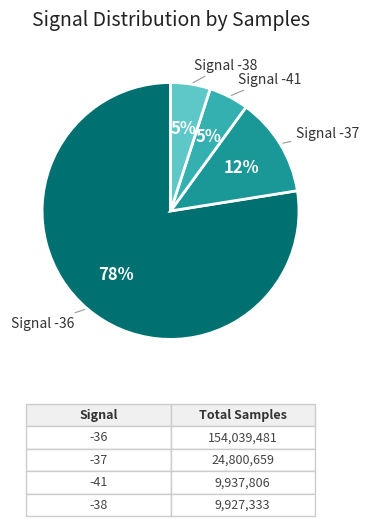

To the nearest percent, what is the difference between the largest and smallest slice percentages?

73%